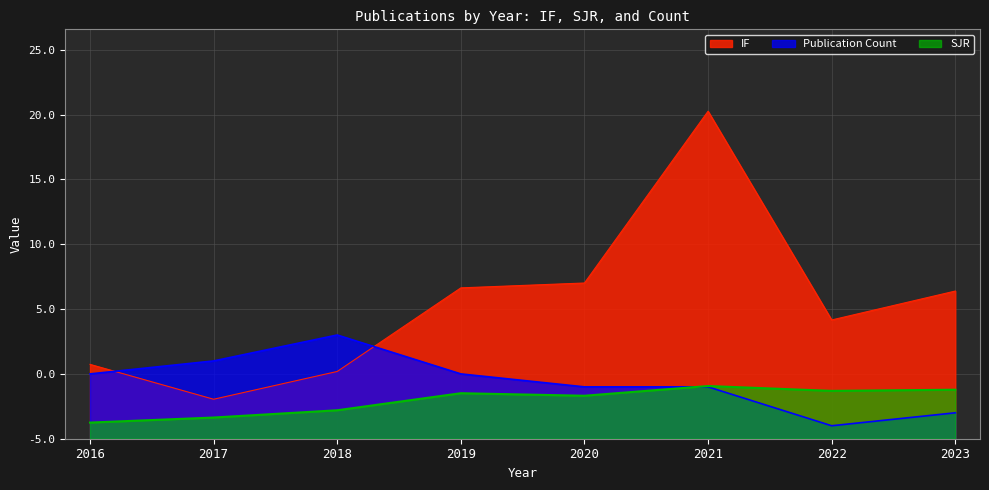

What value does the IF series have at 2021?

25.3